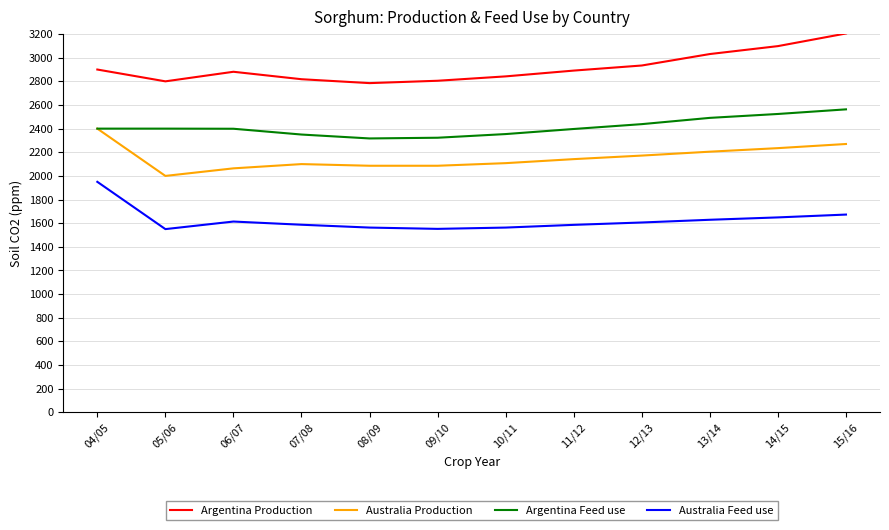

True or false: Argentina Feed use and Argentina Production cross at least once.

False